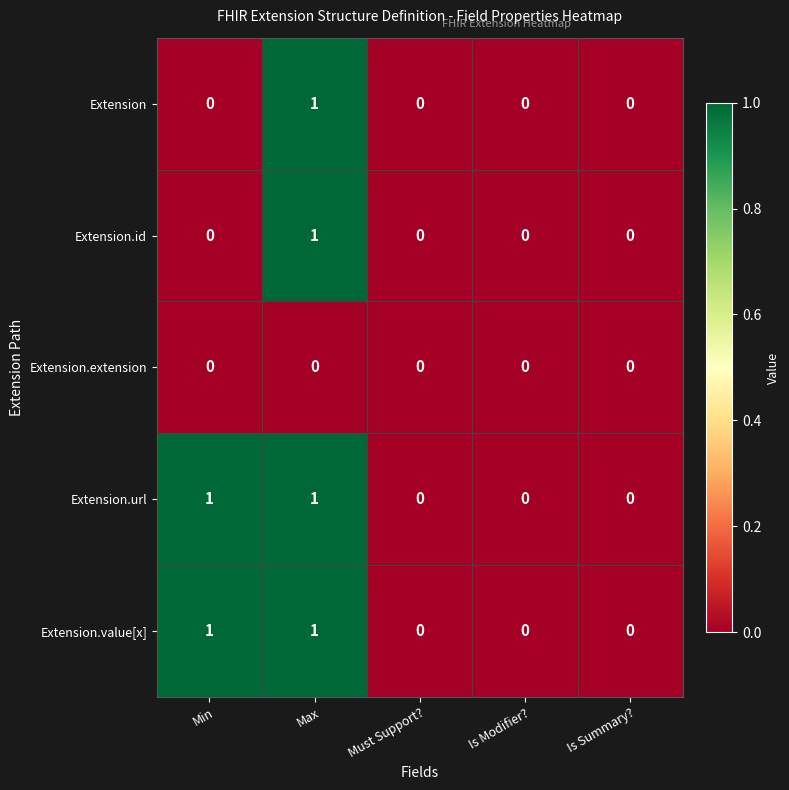

What is the difference between the highest and lowest values at Max?

1